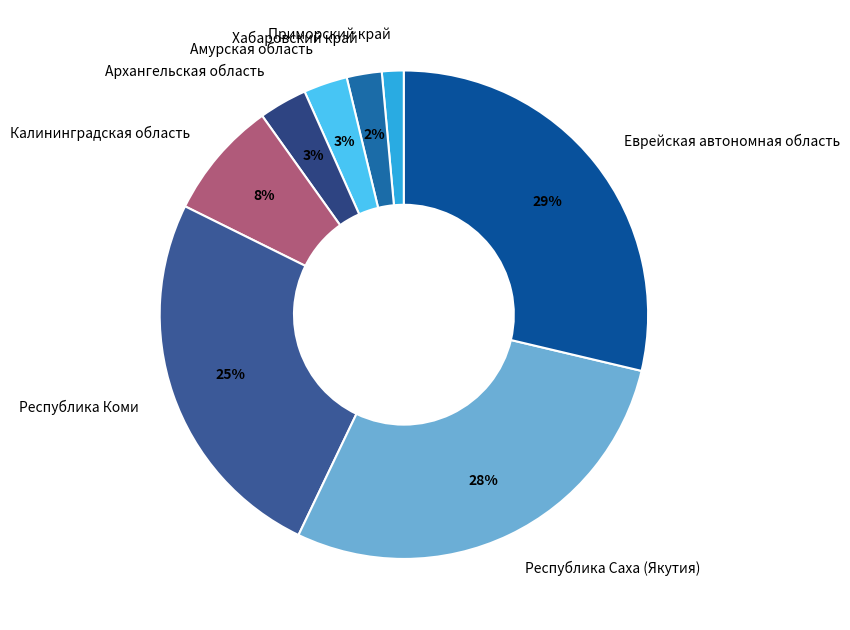

To the nearest percent, what is the average slice percentage?

12%